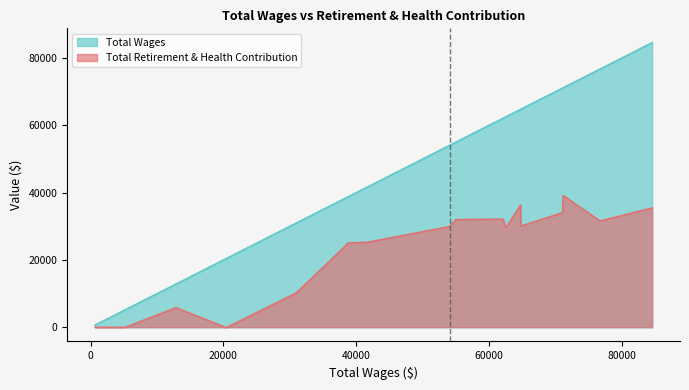

What value does the Total Wages series have at Supvsng Water/Wastewater Spec, to the nearest 50?

84550